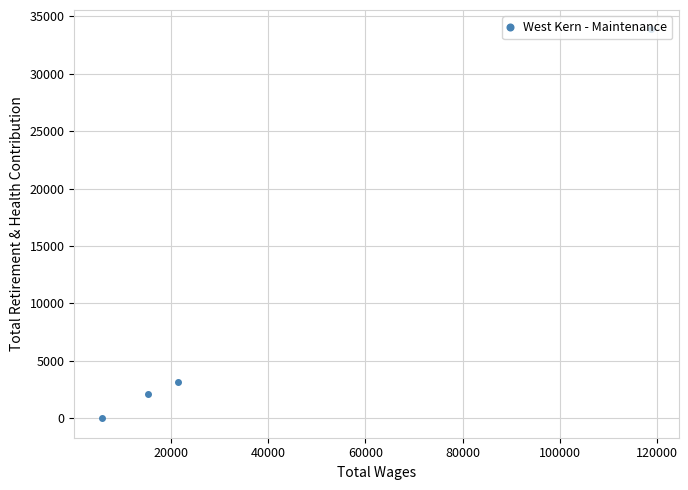

What is the value of the 2nd point from the left?

2122